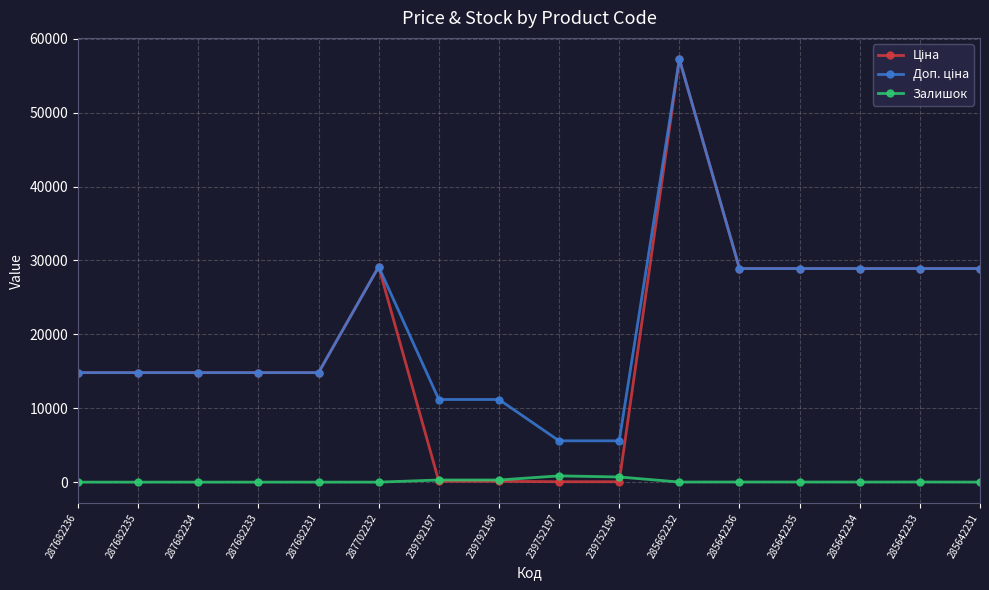

Is it true that Залишок equals 0.0 at 287682235?

True